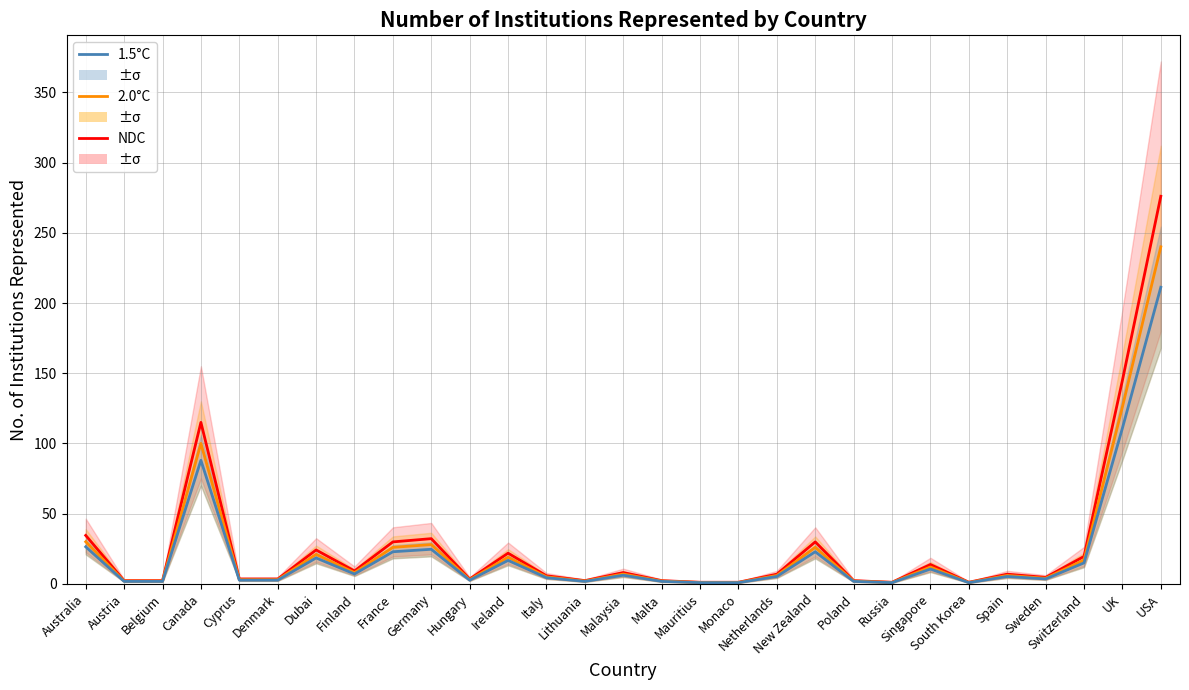

How many lines are shown in the chart?

3